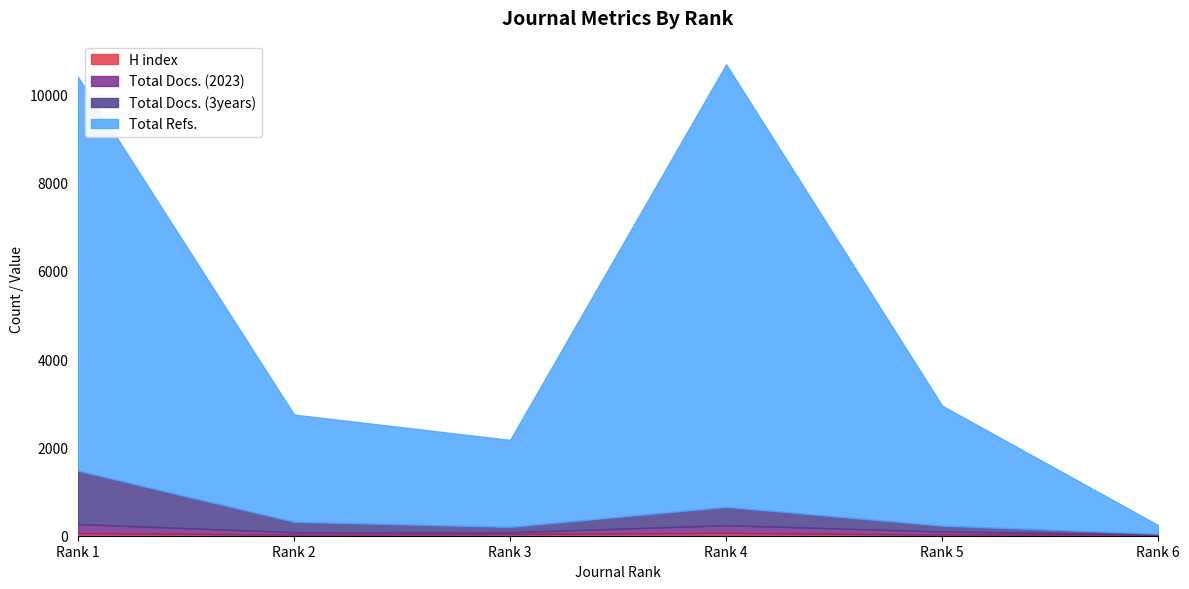

Which series has the largest total across all categories?

Total Refs.